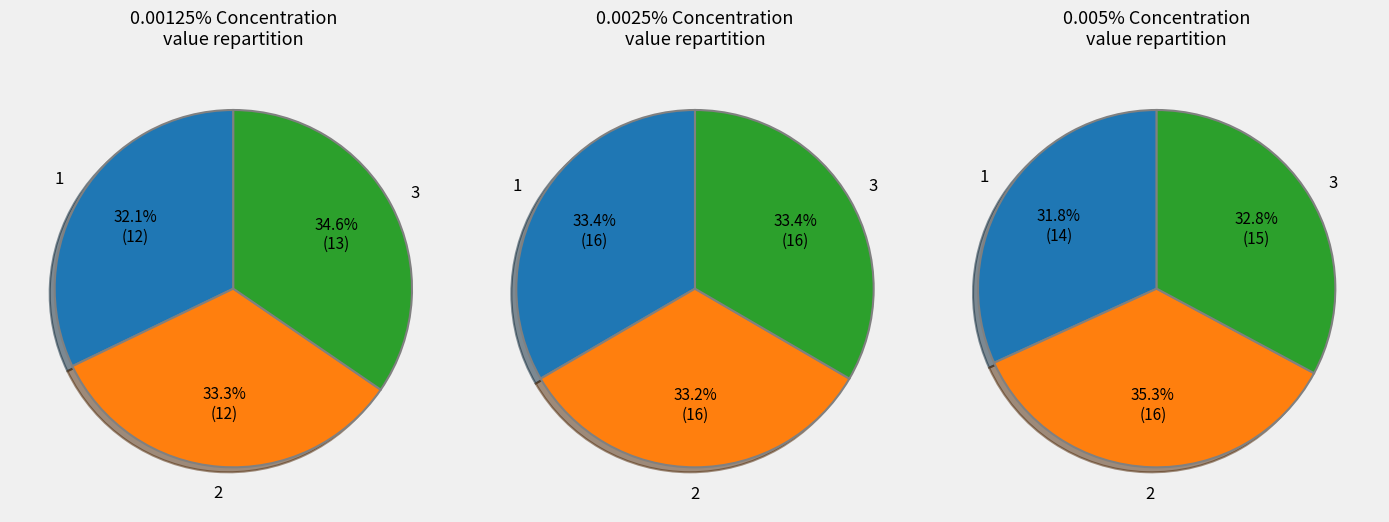

To the nearest percent, what is the combined percentage of 2 and 1?

67%